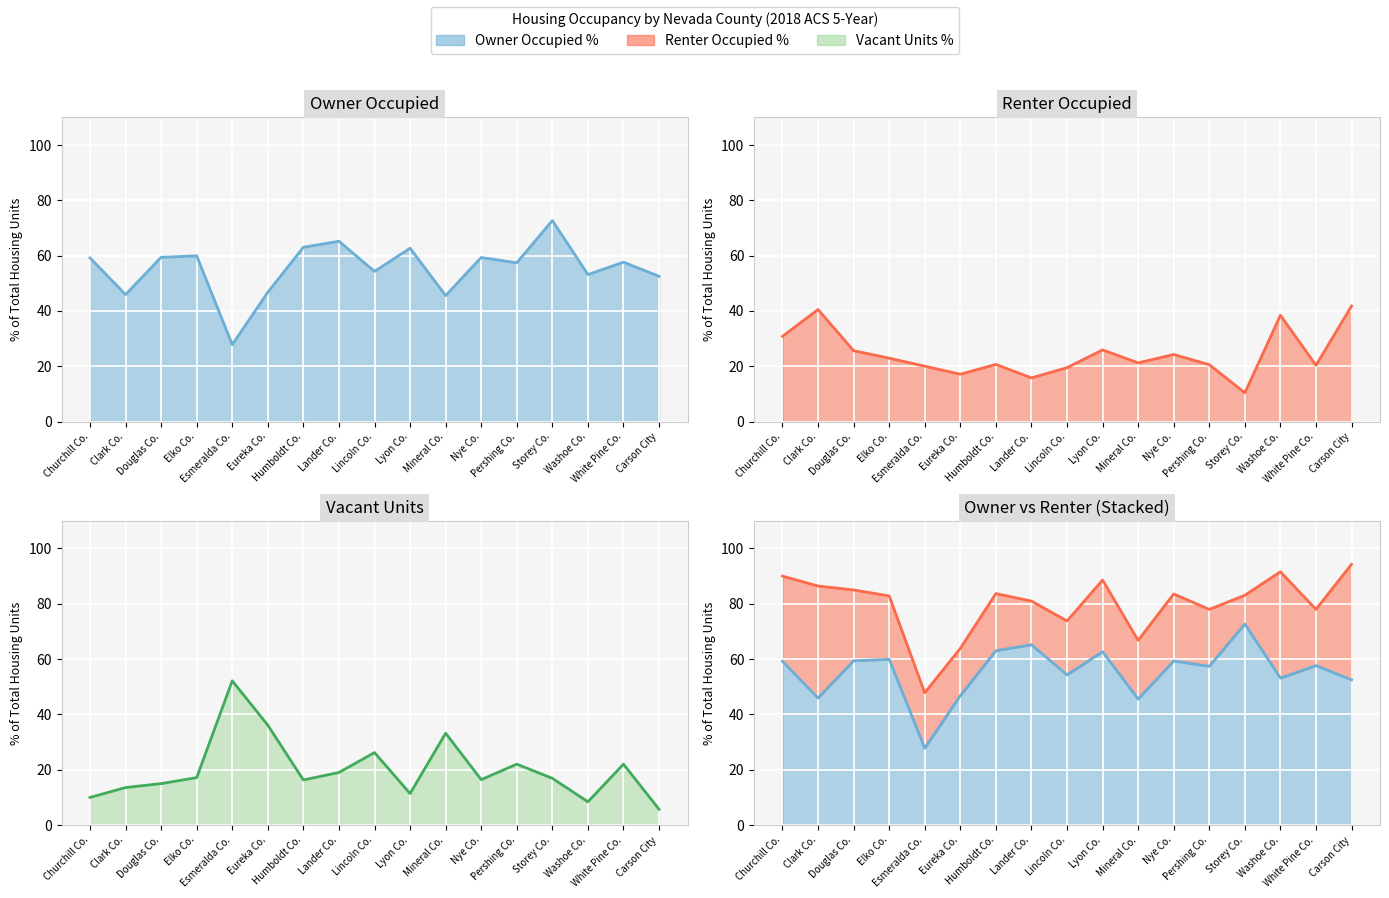

At how many categories does at least one series exceed 29?

17